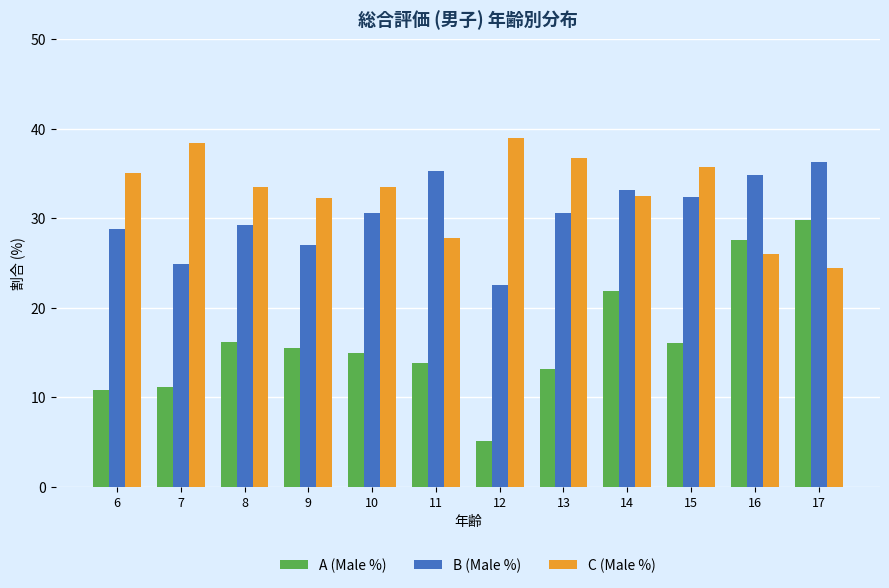

Rank the series by their maximum value, from lowest to highest.

A (Male %), B (Male %), C (Male %)